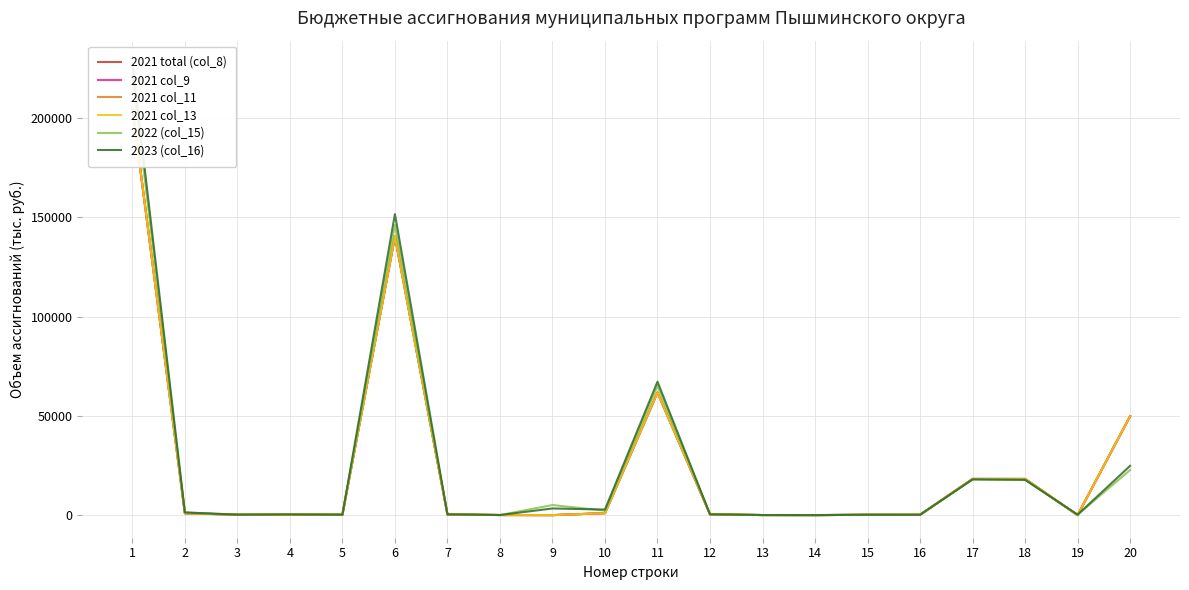

Reading right to left, list all the values displayed in this chart.

2021 total (col_8): 20=49855.6	19=0.0	18=18236.0	17=18236.0	16=180.0	15=180.0	14=10.0	13=40.0	12=410.0	11=61778.0	10=1000.0	9=0.0	8=50.0	7=400.0	6=140435.4	5=222.0	4=230.0	3=214.0	2=945.0	1=205274.4
2021 col_9: 20=49855.6	19=0.0	18=18236.0	17=18236.0	16=180.0	15=180.0	14=10.0	13=40.0	12=410.0	11=61778.0	10=1000.0	9=0.0	8=50.0	7=400.0	6=140435.4	5=222.0	4=230.0	3=214.0	2=945.0	1=205274.4
2021 col_11: 20=49855.6	19=0.0	18=18236.0	17=18236.0	16=180.0	15=180.0	14=10.0	13=40.0	12=410.0	11=61778.0	10=1000.0	9=0.0	8=50.0	7=400.0	6=140435.4	5=222.0	4=230.0	3=214.0	2=945.0	1=205274.4
2021 col_13: 20=49855.6	19=0.0	18=18236.0	17=18236.0	16=180.0	15=180.0	14=10.0	13=40.0	12=410.0	11=61778.0	10=1000.0	9=0.0	8=50.0	7=400.0	6=140435.4	5=222.0	4=230.0	3=214.0	2=945.0	1=205274.4
2022 (col_15): 20=22732.5	19=205.0	18=17795.0	17=18000.0	16=180.0	15=190.0	14=10.0	13=40.0	12=420.0	11=65090.4	10=2250.0	9=5090.2	8=50.0	7=400.0	6=146257.6	5=219.0	4=348.2	3=222.0	2=1350.0	1=221277.4
2023 (col_16): 20=24837.5	19=215.0	18=17785.0	17=18000.0	16=180.0	15=190.0	14=10.0	13=40.0	12=420.0	11=67241.1	10=2815.0	9=3355.3	8=50.0	7=400.0	6=151702.4	5=219.0	4=349.2	3=231.0	2=1350.0	1=227713.0